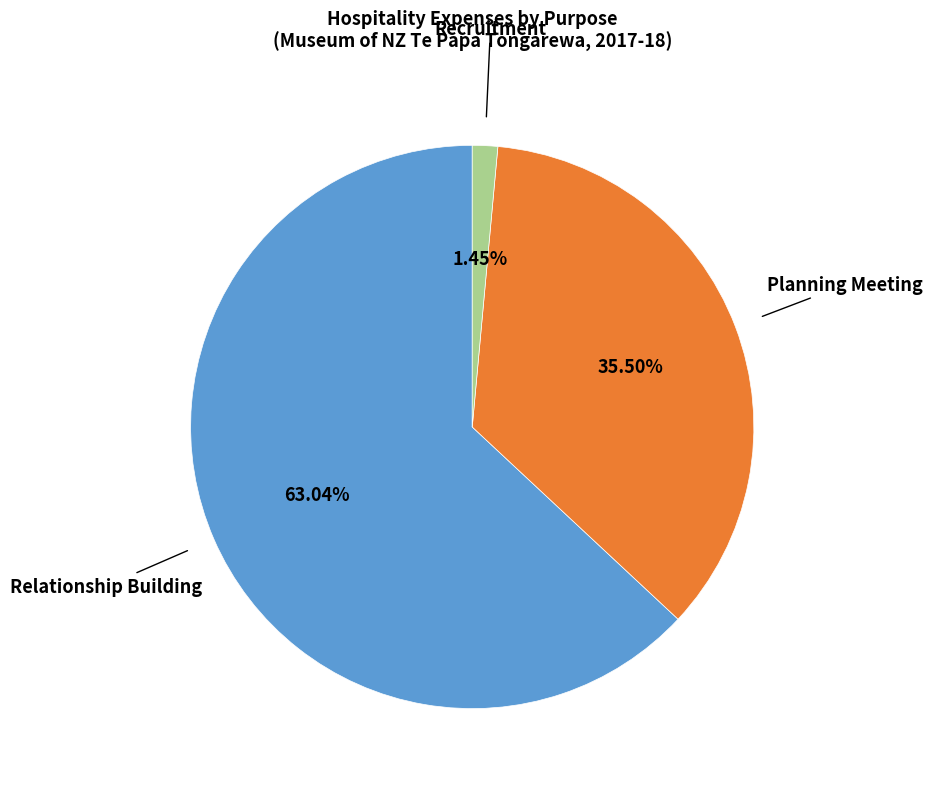

Which has a higher value, Relationship Building or Planning Meeting?

Relationship Building